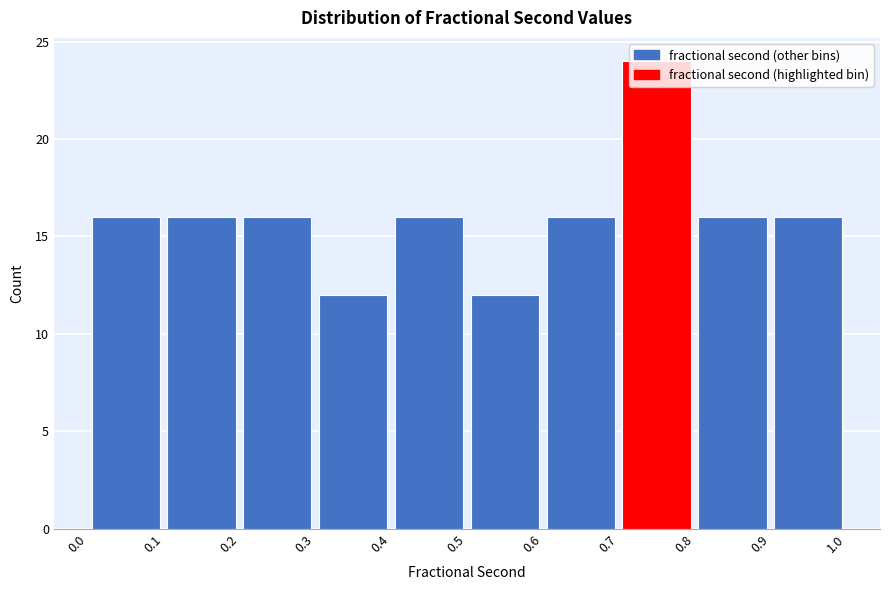

Reading left to right, transcribe this chart: for each bar, give the range it covers on the x-axis and its height. The values are not printed on the chart, so give them approximately, as read against the axis.

0.0 to 0.1: 16
0.1 to 0.2: 16
0.2 to 0.3: 16
0.3 to 0.4: 12
0.4 to 0.5: 16
0.5 to 0.6: 12
0.6 to 0.7: 16
0.7 to 0.8: 24
0.8 to 0.9: 16
0.9 to 1.0: 16